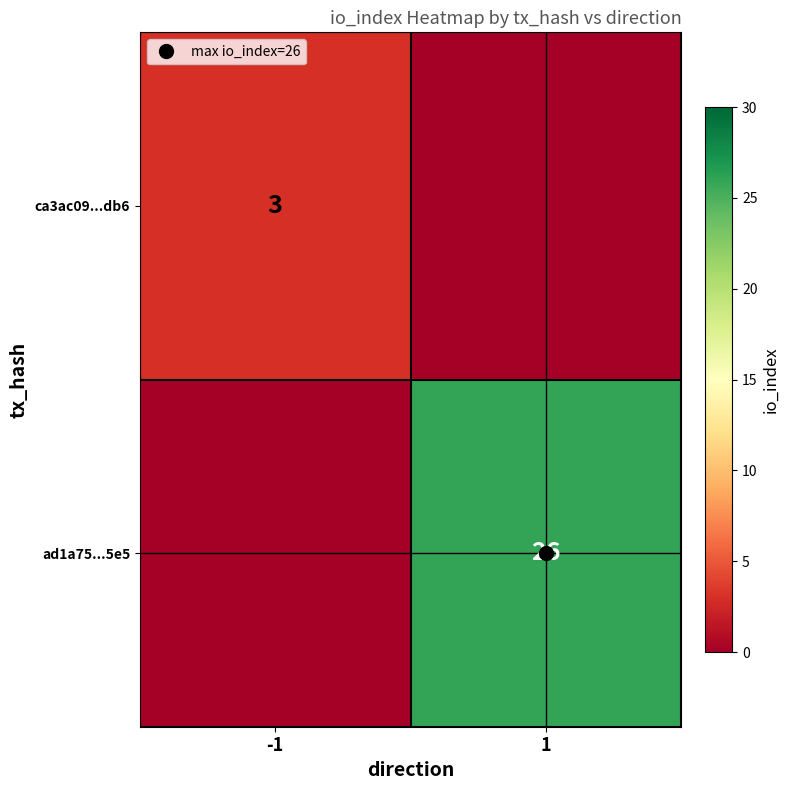

Which category has the highest value in the ca3ac09...db6 series?

-1